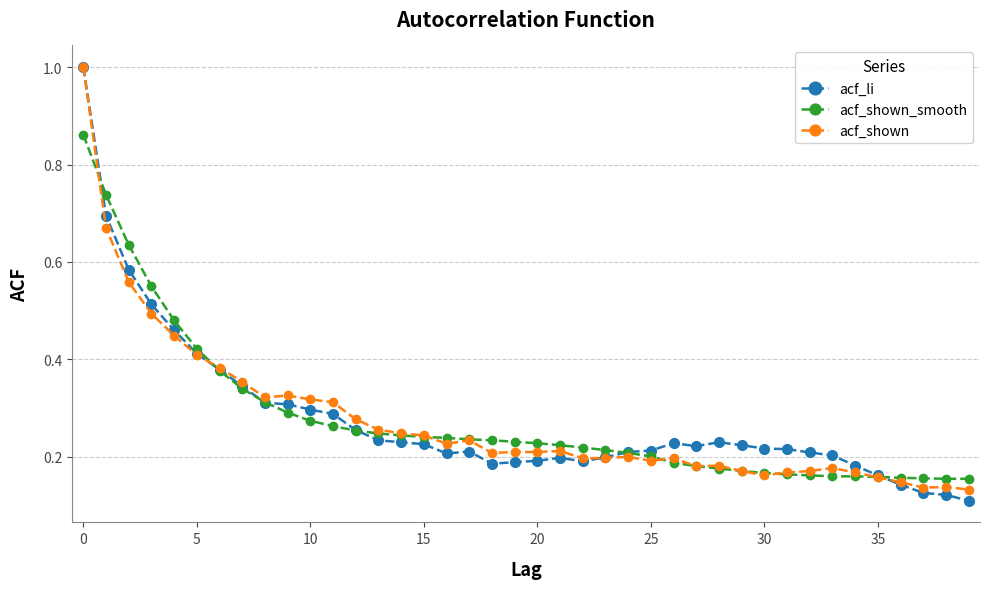

What is the value of the acf_shown point at the 1st from the left?

1.0